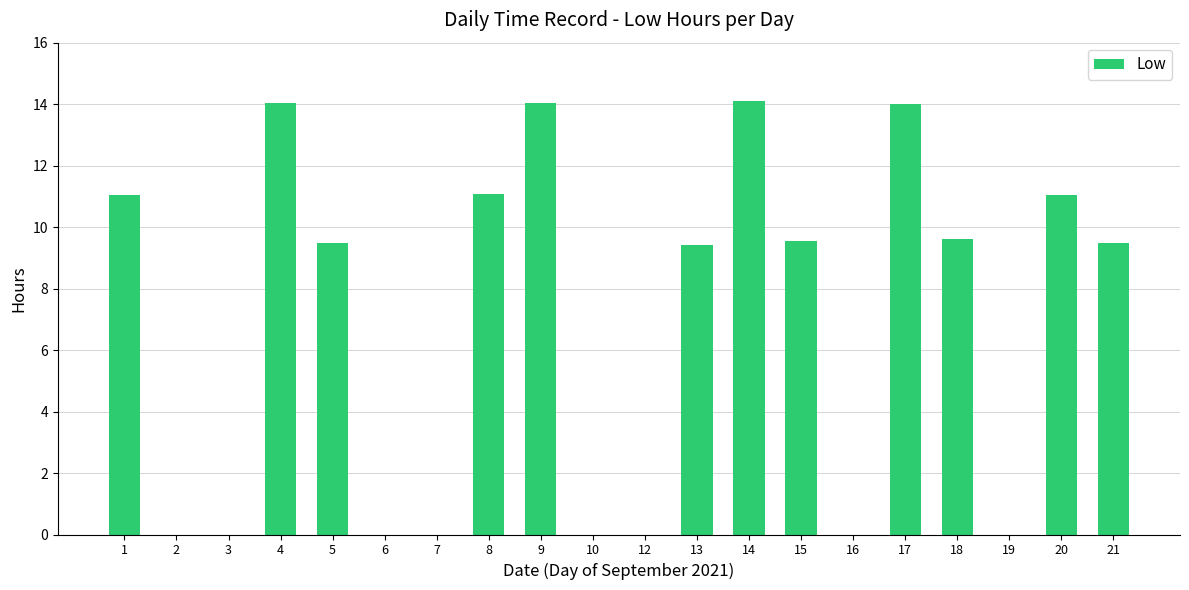

What is the greatest value displayed?

14.1